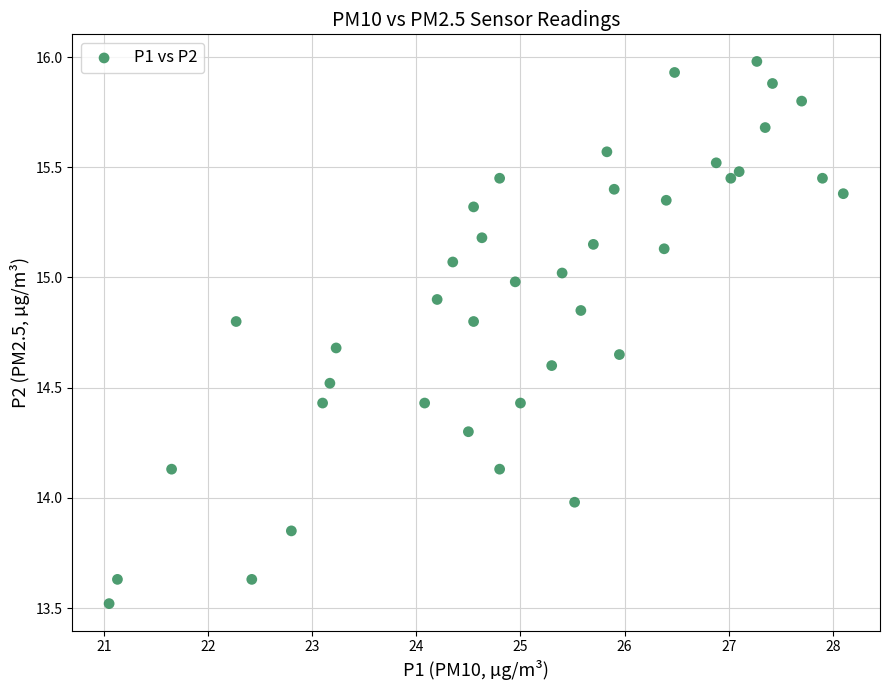

What is the range of X values (max minus min)?

7.1